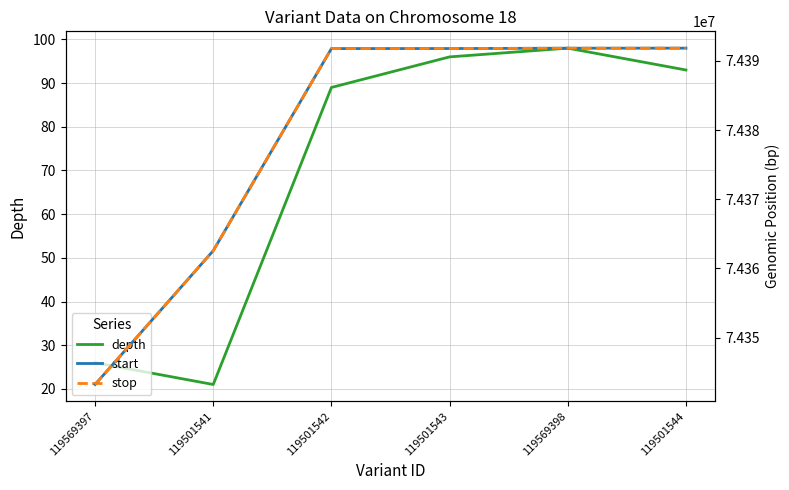

What is the spread (max minus min) of values at 119501543?

74391679